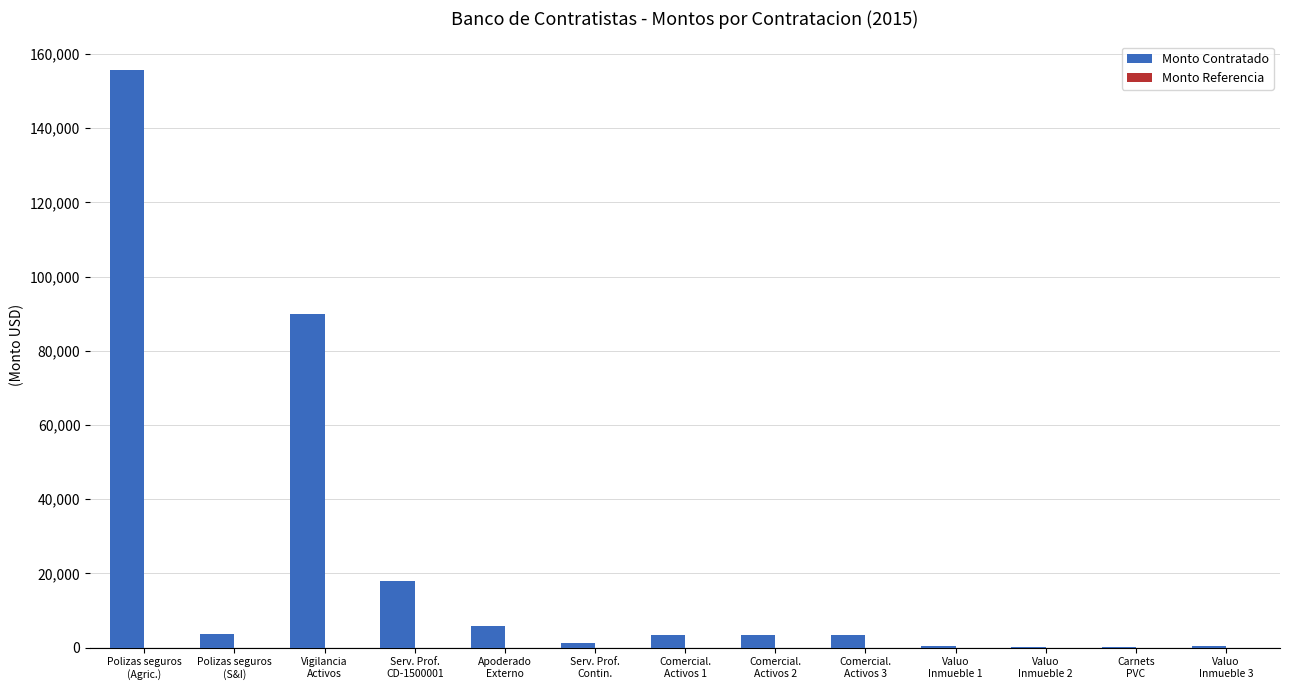

What is the greatest value displayed?

155602.6